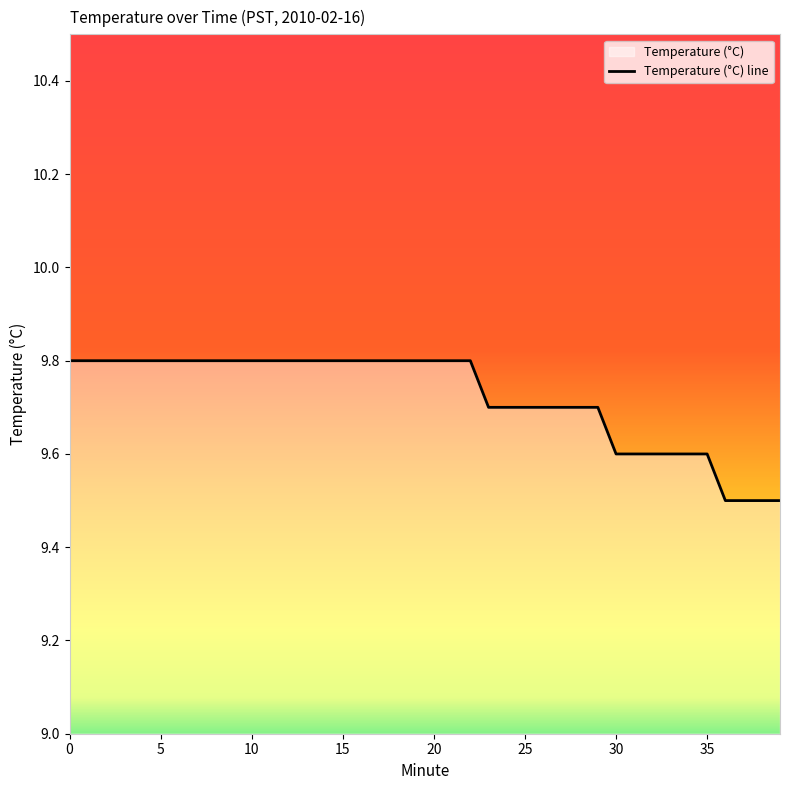

What is the difference between the maximum and minimum values?

0.3